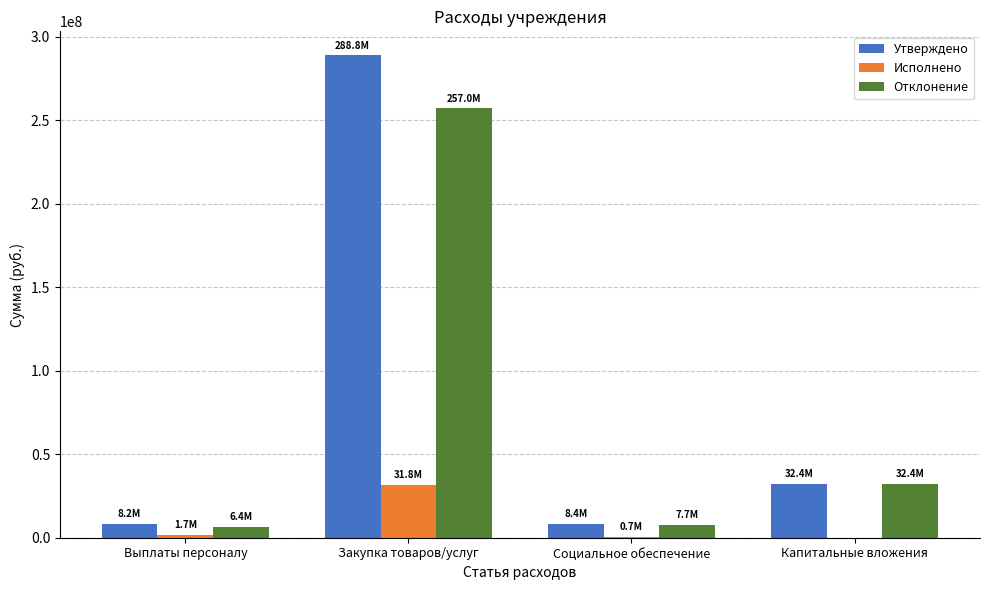

What is the sum of all Утверждено values?

337630300.8